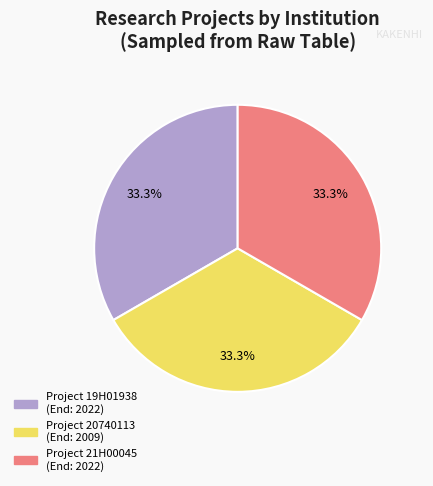

To the nearest percent, what is the average slice percentage?

33%